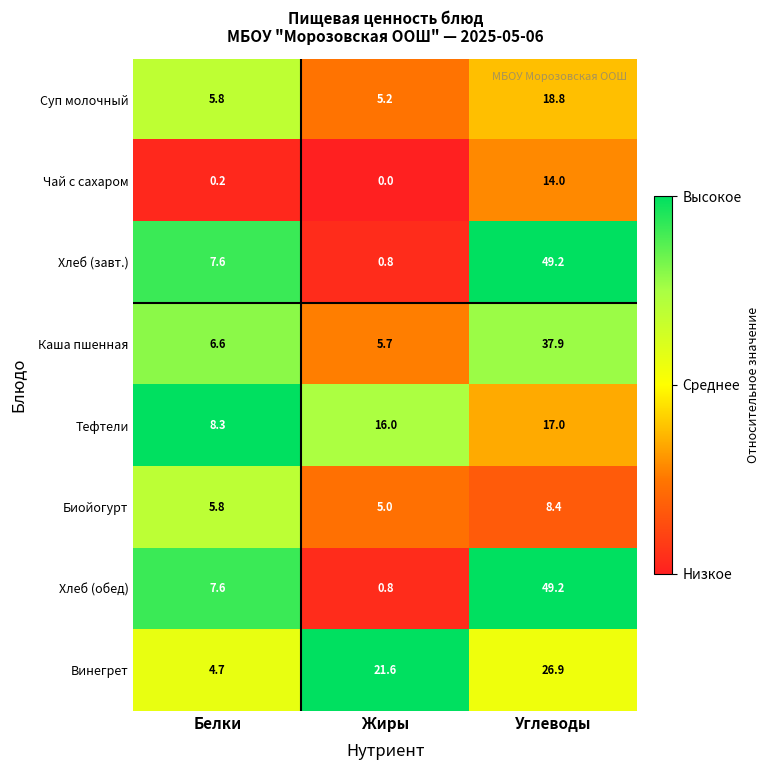

Reading right to left, extract all data points from this chart.

Суп молочный: Углеводы=18.8	Жиры=5.2	Белки=5.8
Чай с сахаром: Углеводы=14.0	Жиры=0.0	Белки=0.2
Хлеб (завт.): Углеводы=49.2	Жиры=0.8	Белки=7.6
Каша пшенная: Углеводы=37.9	Жиры=5.7	Белки=6.6
Тефтели: Углеводы=17.0	Жиры=16.0	Белки=8.3
Биойогурт: Углеводы=8.4	Жиры=5.0	Белки=5.8
Хлеб (обед): Углеводы=49.2	Жиры=0.8	Белки=7.6
Винегрет: Углеводы=26.9	Жиры=21.6	Белки=4.7